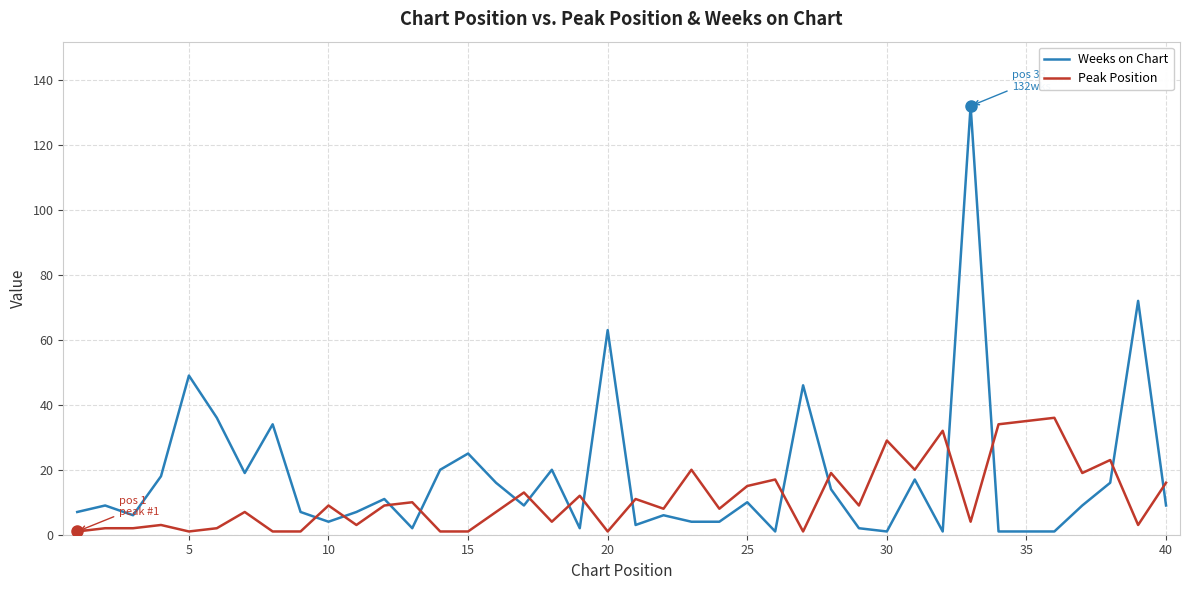

What are all the series names shown in the legend?

Weeks on Chart, Peak Position